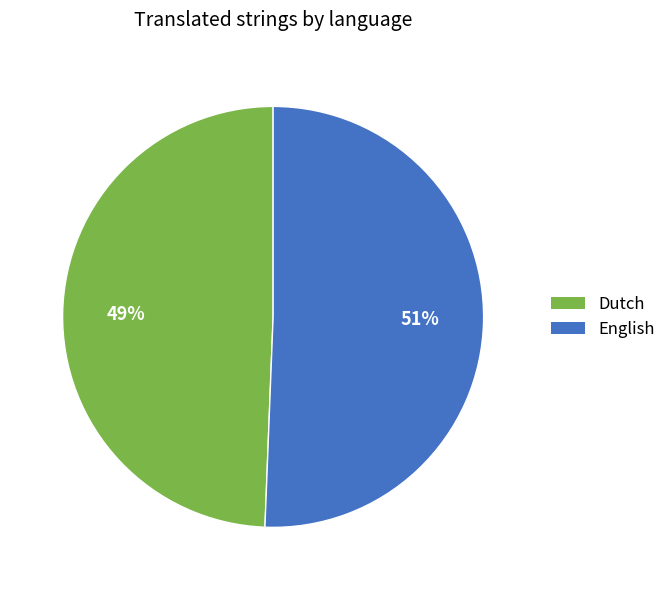

How many segments does this pie chart have?

2